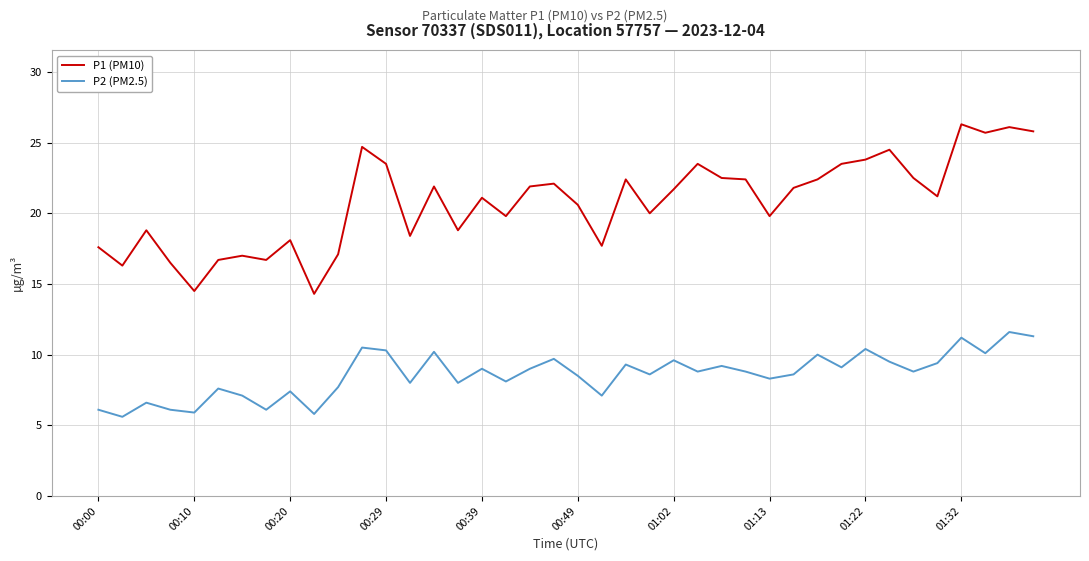

True or false: P1 (PM10) and P2 (PM2.5) cross at least once.

False